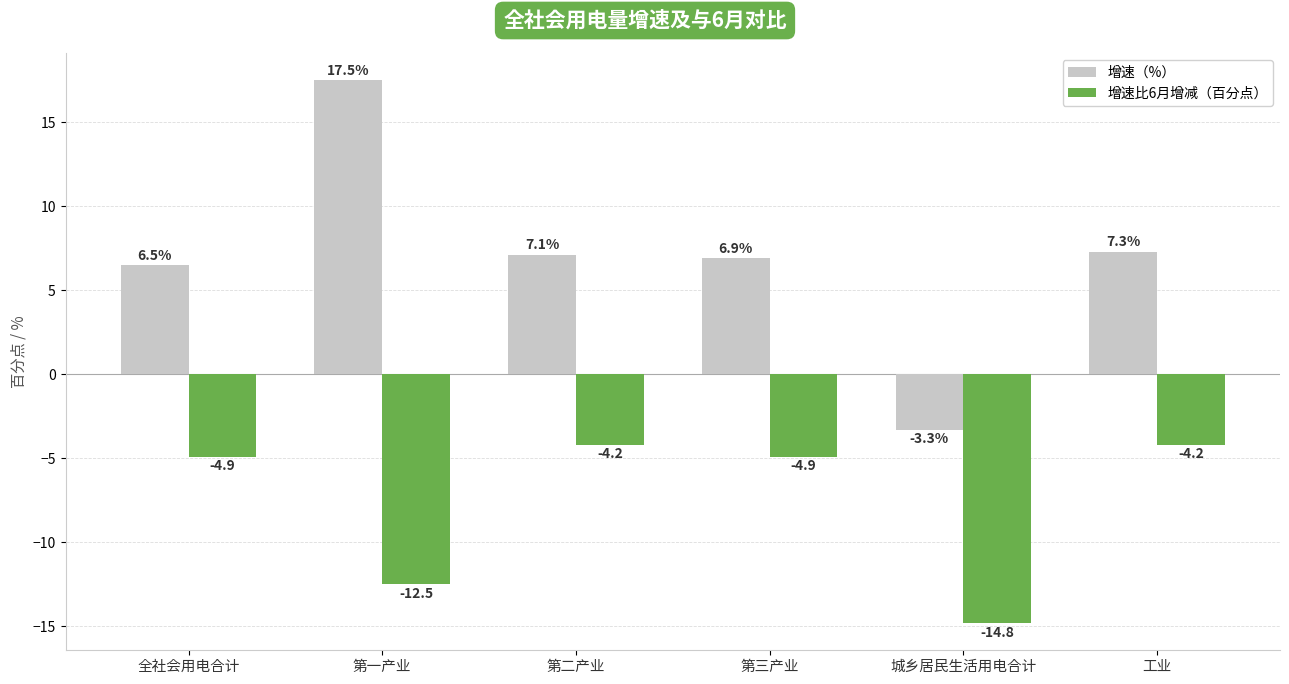

What position from the left is 城乡居民生活用电合计?

5